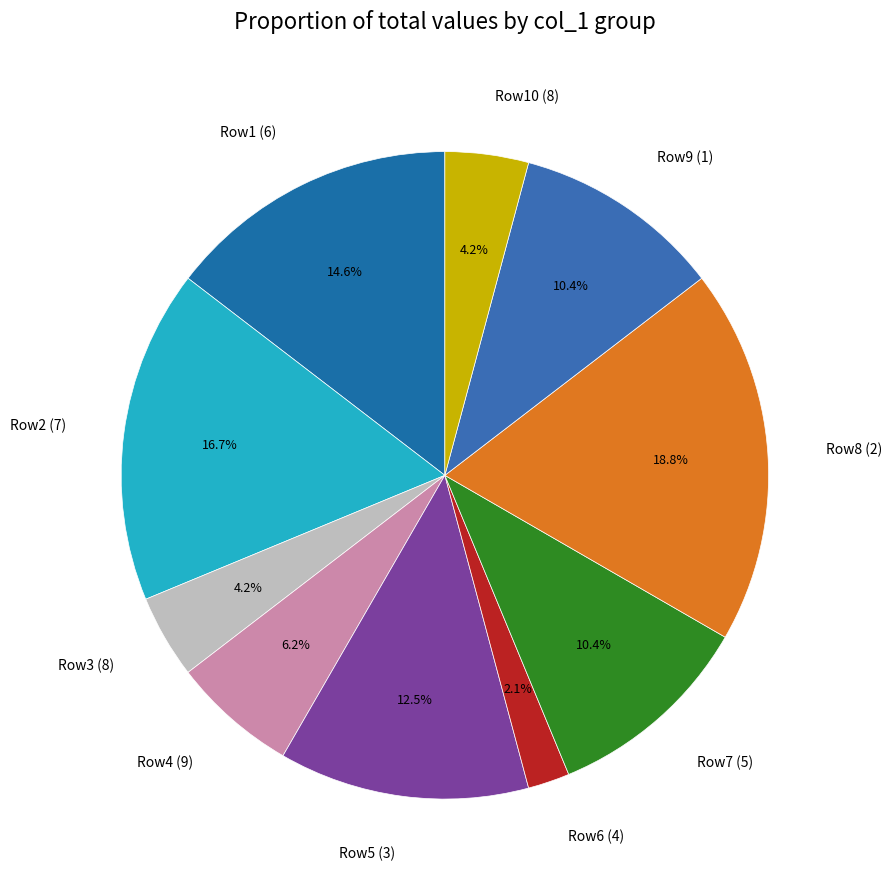

Combined, do Row10 (8) and Row6 (4) account for over 50%?

No